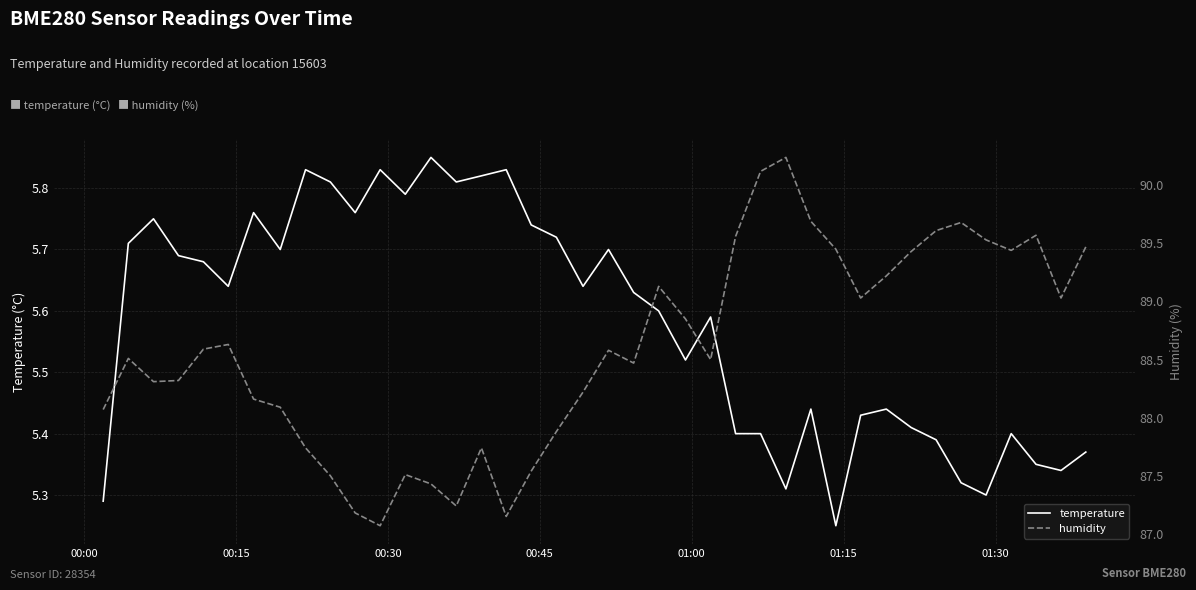

Is this an area chart (filled region under the line)?

No